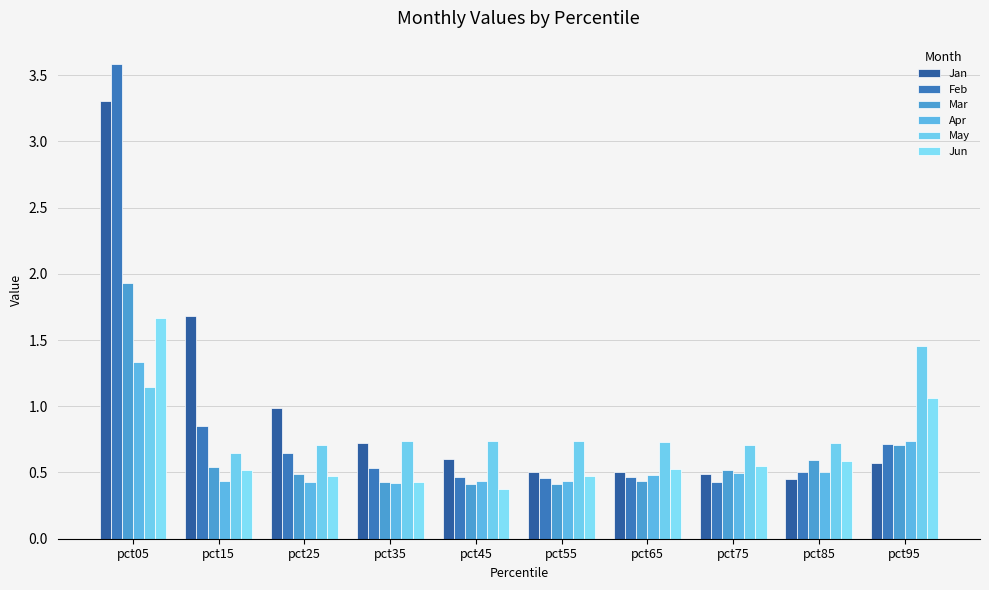

Is it true that May equals 0.7 at pct35?

True